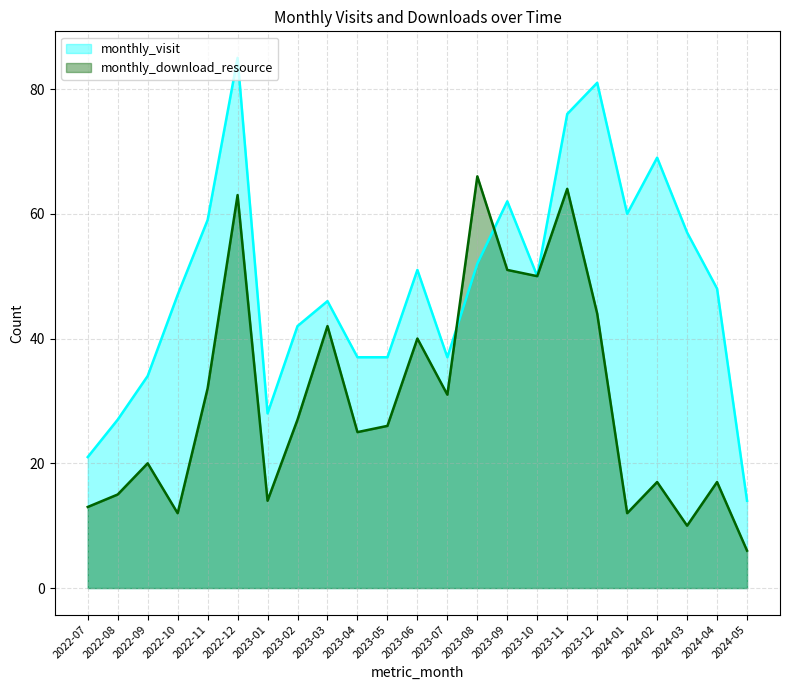

Which series has the largest total across all categories?

monthly_visit